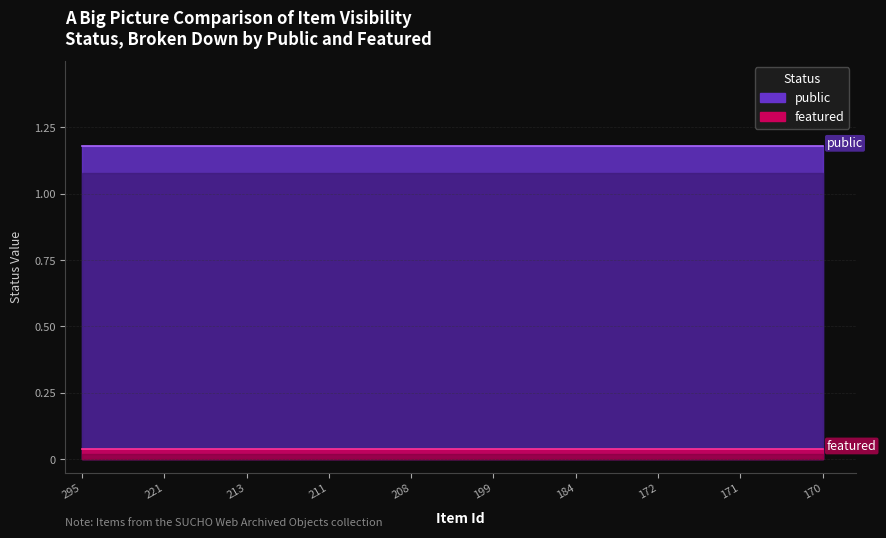

The public series shows 1 at 184. True or false?

True